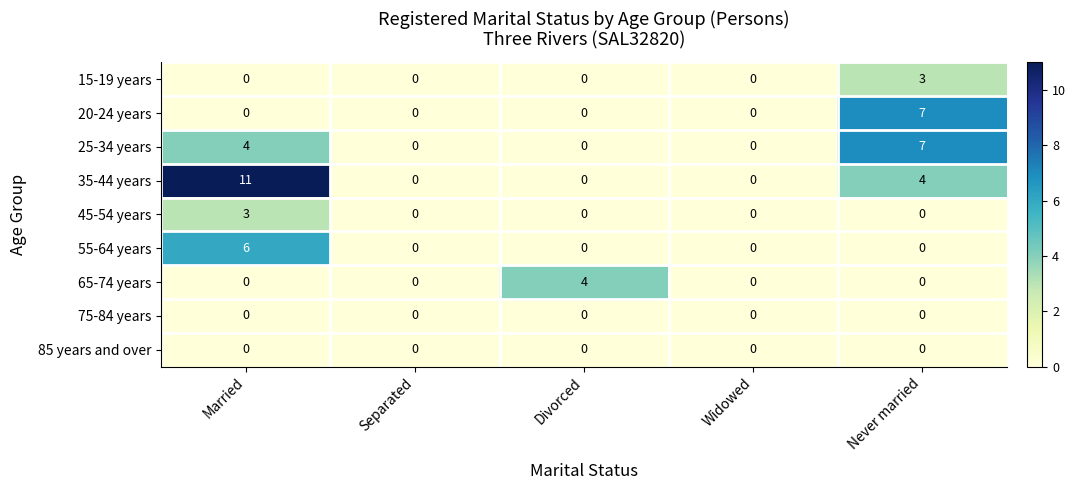

What is the difference between the highest and lowest values at Never married?

7